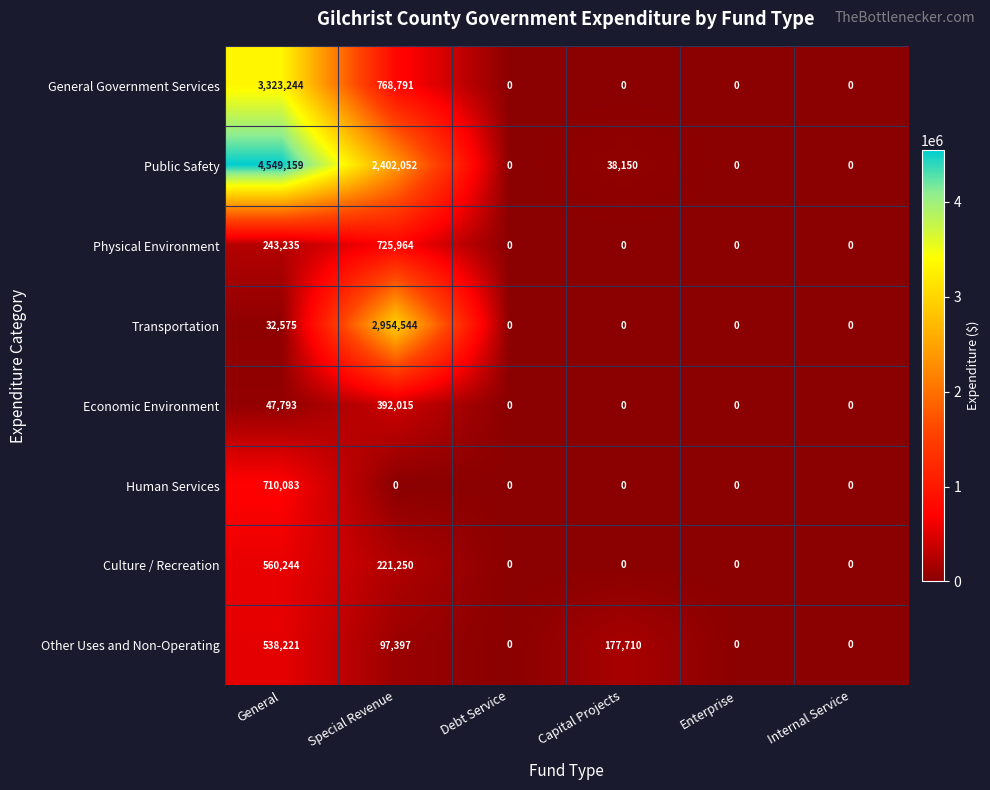

True or false: Public Safety has a value of 3720862 at Special Revenue.

False